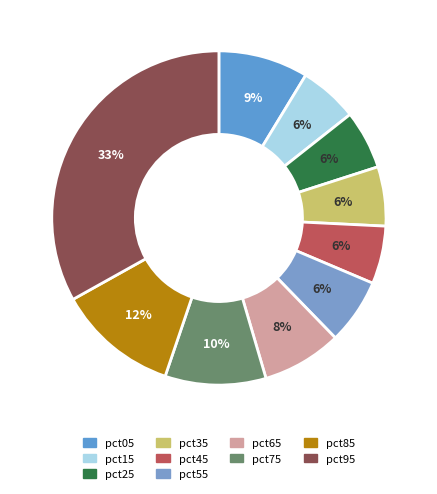

To the nearest percent, what is the average slice percentage?

10%